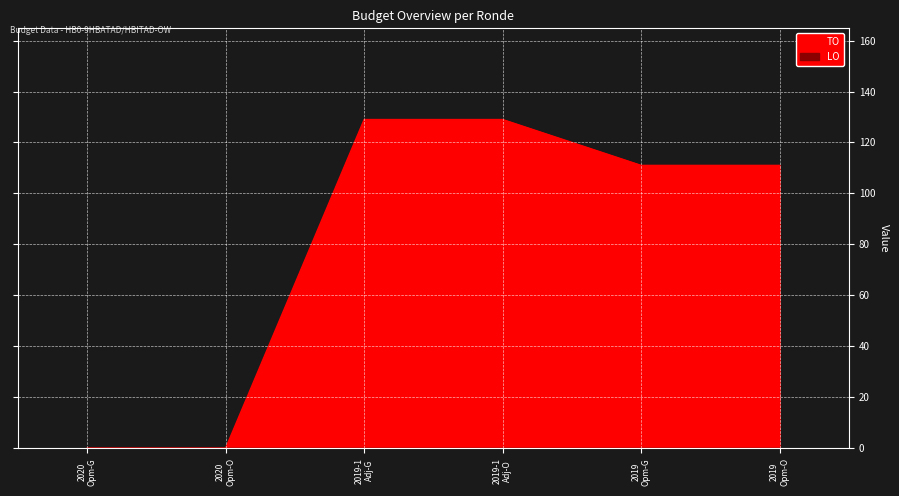

What is the label of the 6th point from the right?

2020 Opm-G